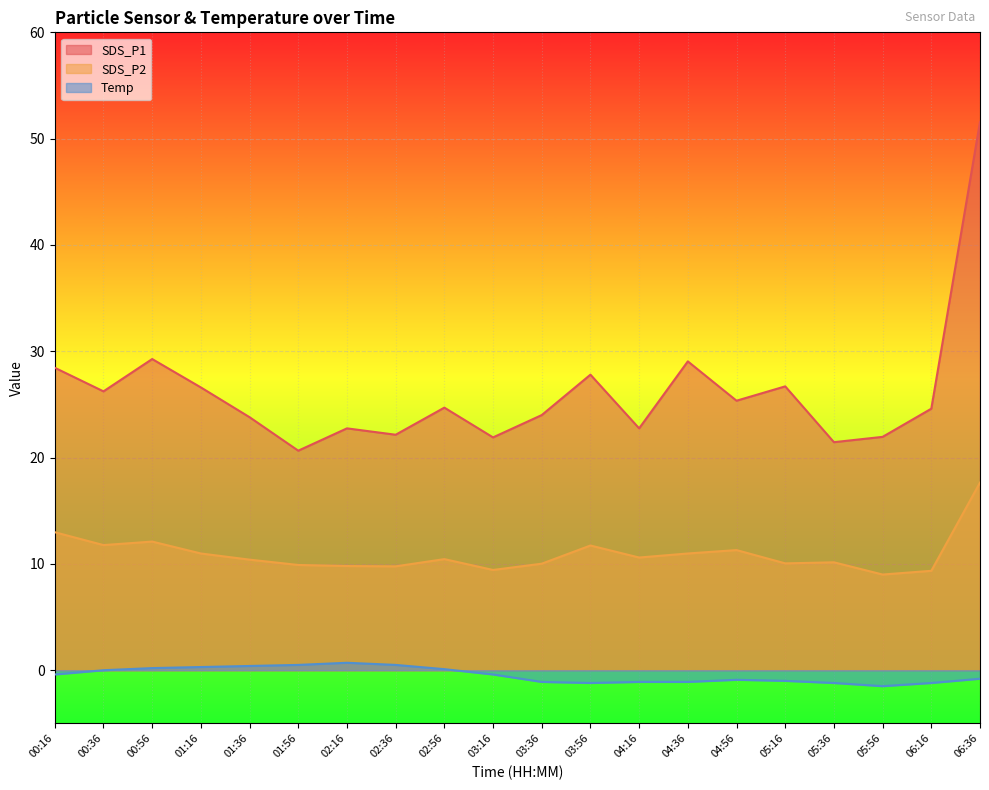

Count the number of categories in the chart.

20